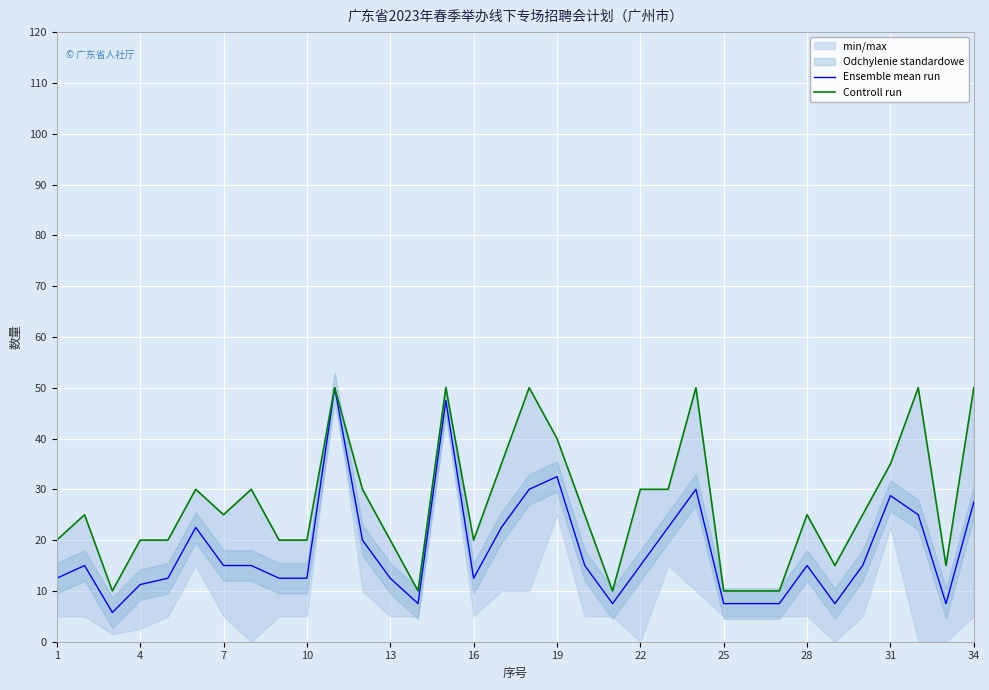

The Ensemble mean run series shows 28.8 at 31. True or false?

True